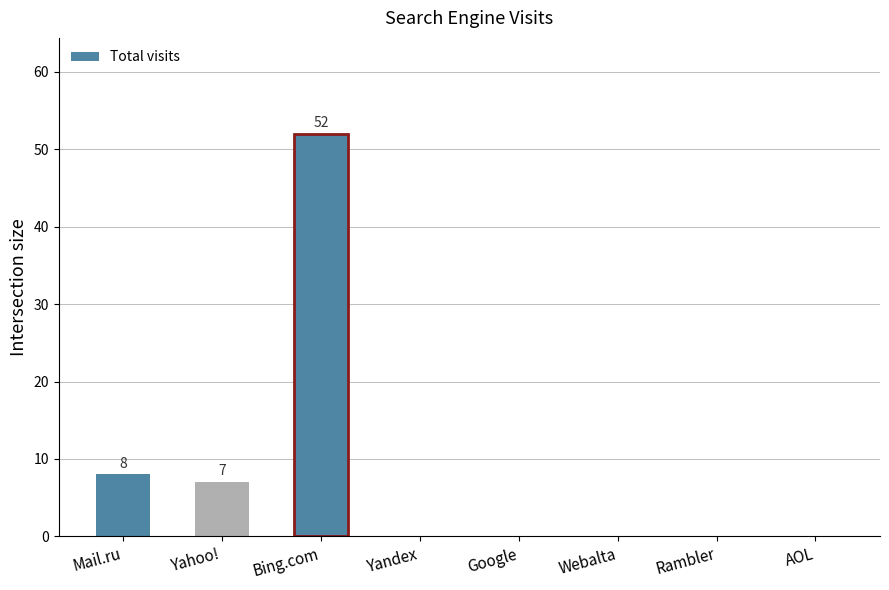

Read the value at Yahoo!, to the nearest 10.

10